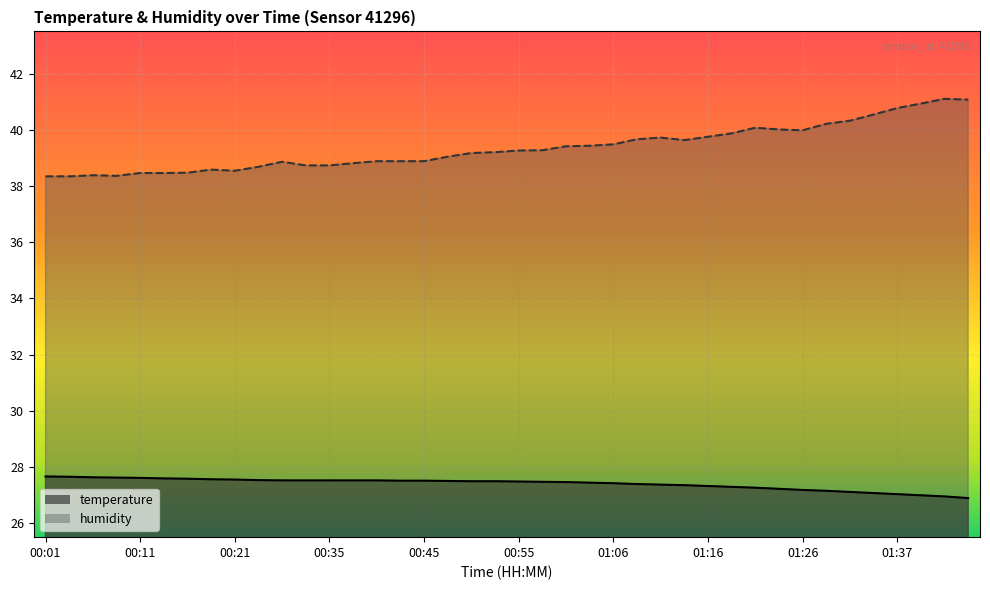

List the series in order of their peak value, lowest first.

temperature, humidity